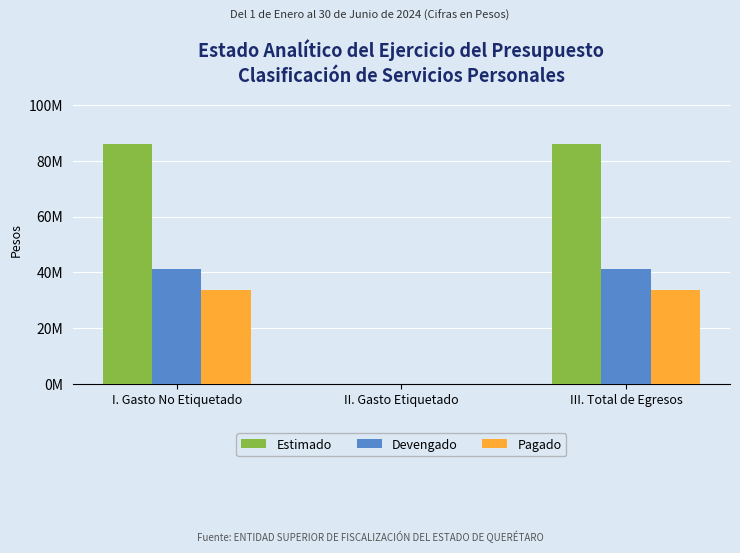

What is the difference between the second highest and minimum values in the Estimado series?

86079248